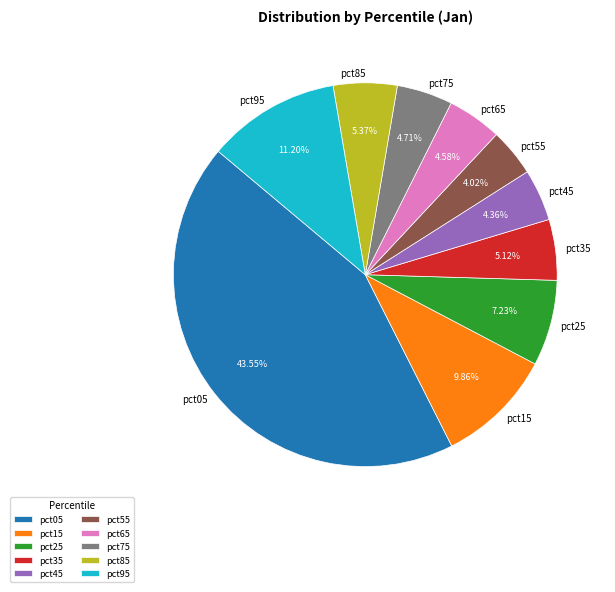

Count the number of slices in the pie.

10